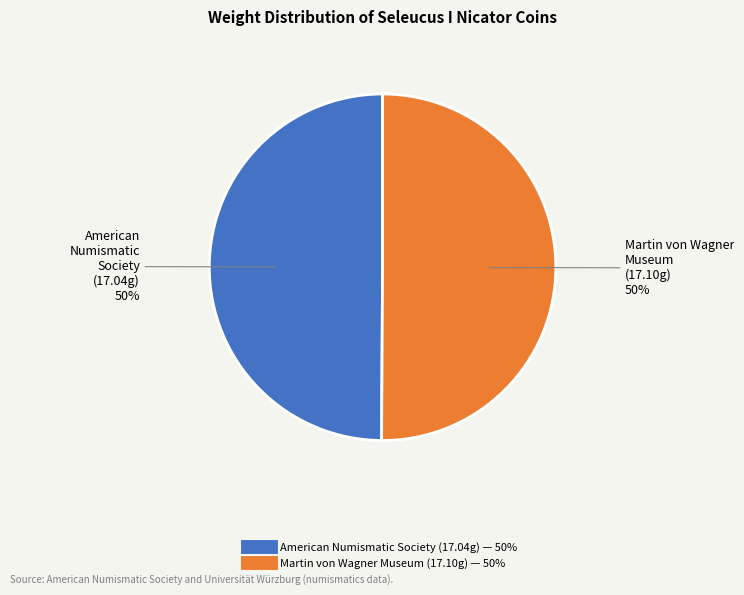

To the nearest percent, what is the average slice percentage?

50%